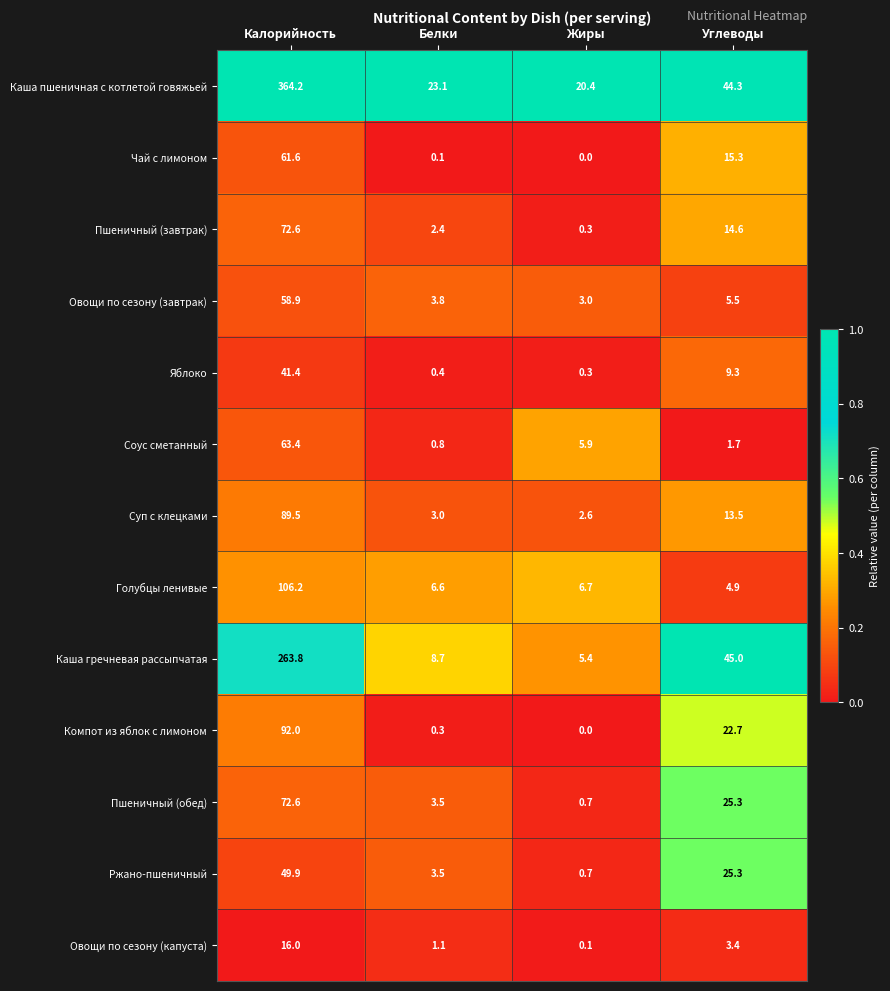

What is the difference between the maximum and minimum values in the Суп с клецками series?

86.9